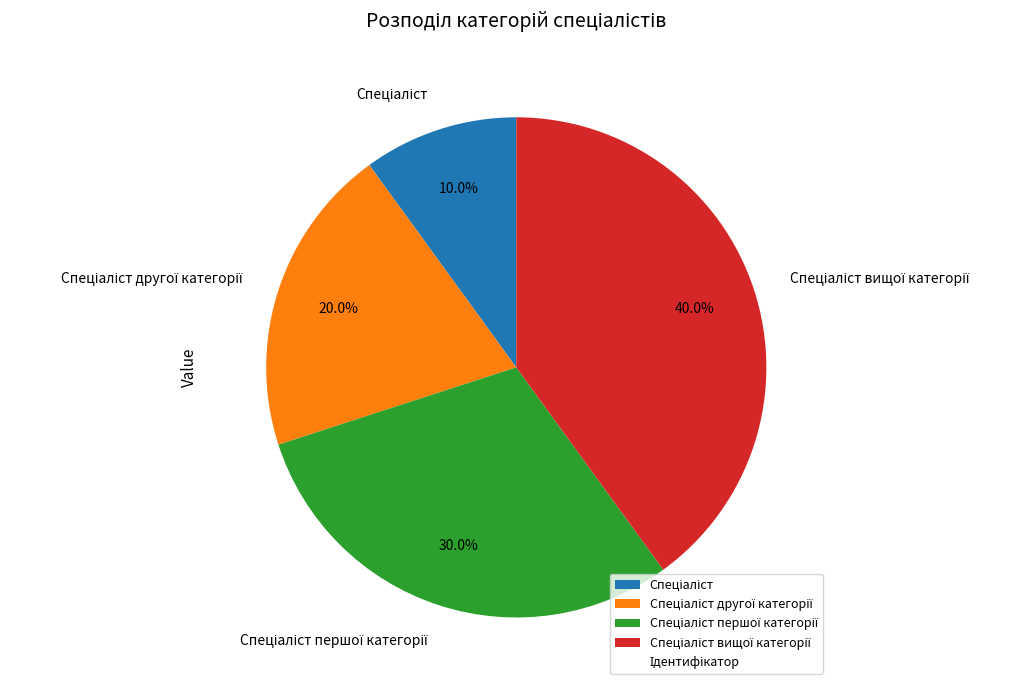

Does any single category account for the majority?

No